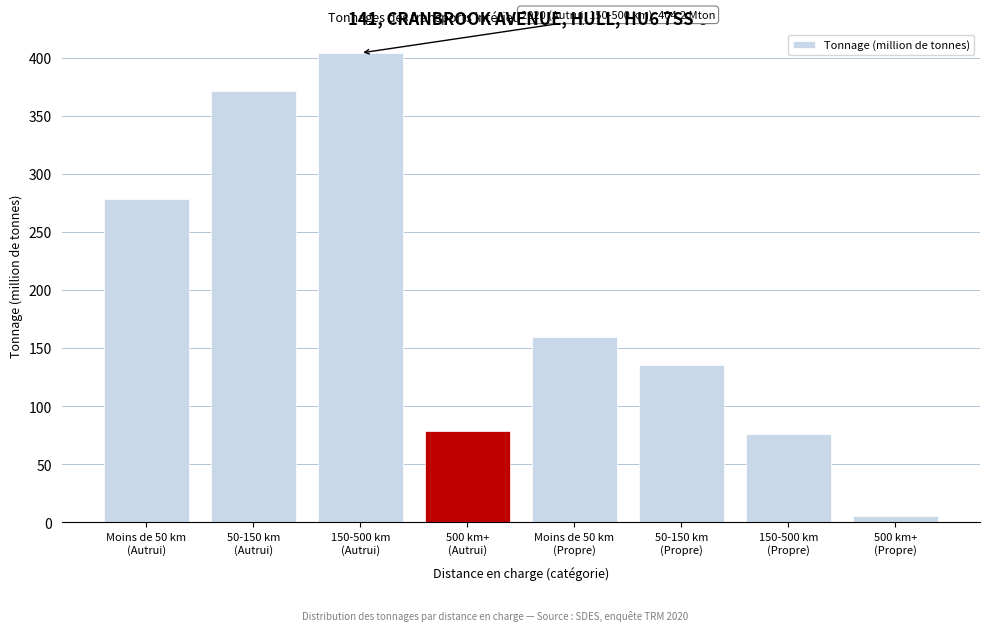

Reading left to right, extract all data points from this chart.

278.6	371.1	404.2	79.0	160.0	136.0	76.6	5.3